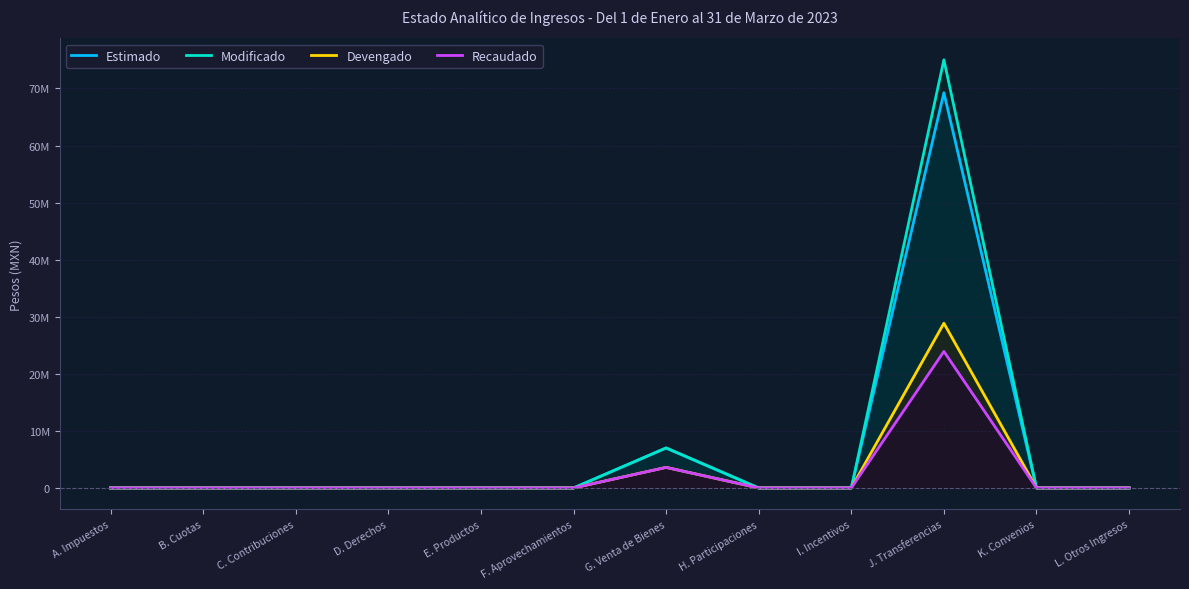

Reading right to left, extract all data points from this chart.

Estimado: L. Otros Ingresos=0.0	K. Convenios=0.0	J. Transferencias=69252576.0	I. Incentivos=0.0	H. Participaciones=0.0	G. Venta de Bienes=7000000.0	F. Aprovechamientos=0.0	E. Productos=0.0	D. Derechos=0.0	C. Contribuciones=0.0	B. Cuotas=0.0	A. Impuestos=0.0
Modificado: L. Otros Ingresos=0.0	K. Convenios=0.0	J. Transferencias=75022576.0	I. Incentivos=0.0	H. Participaciones=0.0	G. Venta de Bienes=7020102.3	F. Aprovechamientos=0.0	E. Productos=0.0	D. Derechos=0.0	C. Contribuciones=0.0	B. Cuotas=0.0	A. Impuestos=0.0
Devengado: L. Otros Ingresos=0.0	K. Convenios=0.0	J. Transferencias=28863912.0	I. Incentivos=0.0	H. Participaciones=0.0	G. Venta de Bienes=3607701.0	F. Aprovechamientos=0.0	E. Productos=0.0	D. Derechos=0.0	C. Contribuciones=0.0	B. Cuotas=0.0	A. Impuestos=0.0
Recaudado: L. Otros Ingresos=0.0	K. Convenios=0.0	J. Transferencias=23923144.0	I. Incentivos=0.0	H. Participaciones=0.0	G. Venta de Bienes=3600351.0	F. Aprovechamientos=0.0	E. Productos=0.0	D. Derechos=0.0	C. Contribuciones=0.0	B. Cuotas=0.0	A. Impuestos=0.0